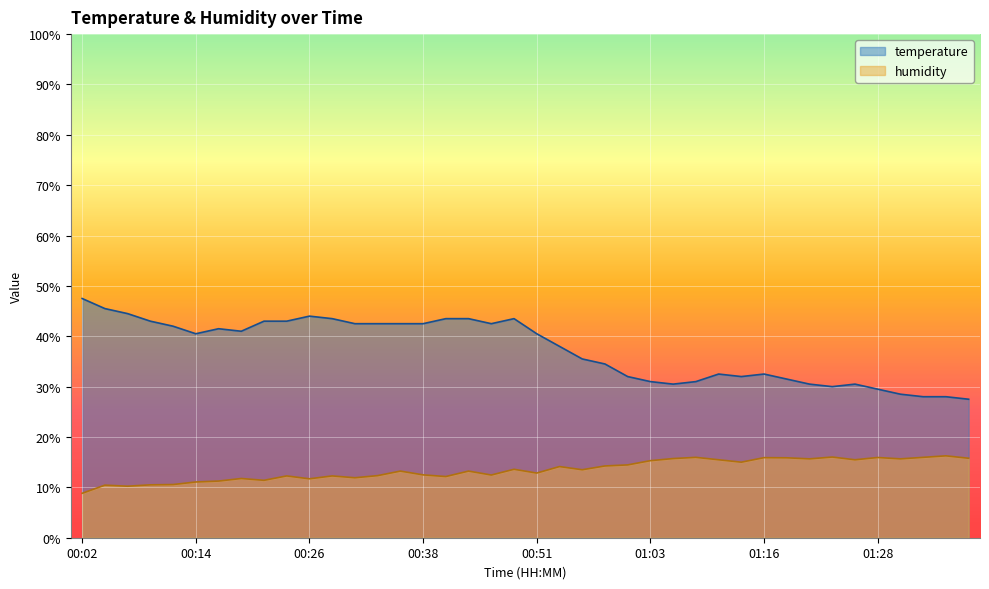

Where is temperature nearest to the value 37?

00:53